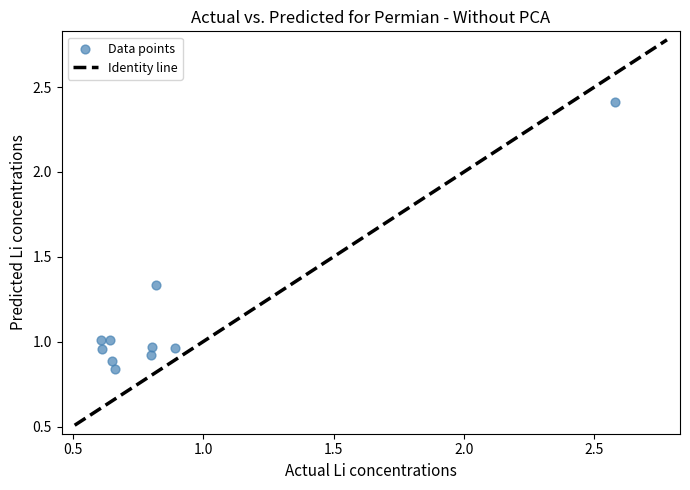

What is the average Y value?

1.1